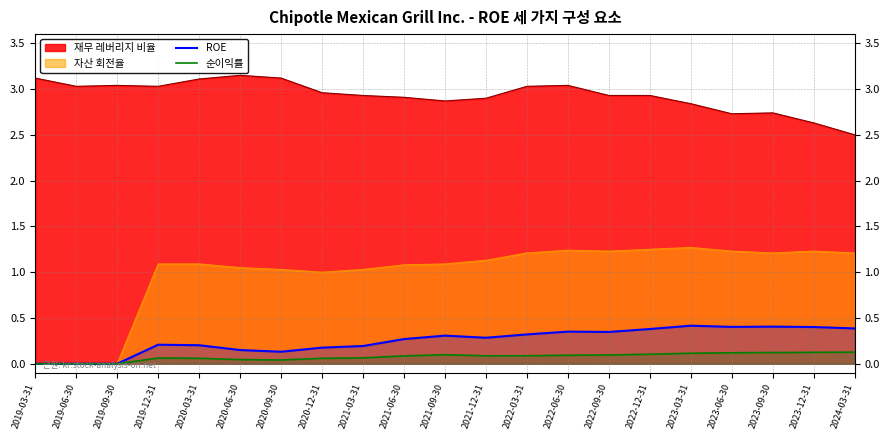

What are all the series names shown in the legend?

재무 레버리지 비율, 자산 회전율, ROE, 순이익률